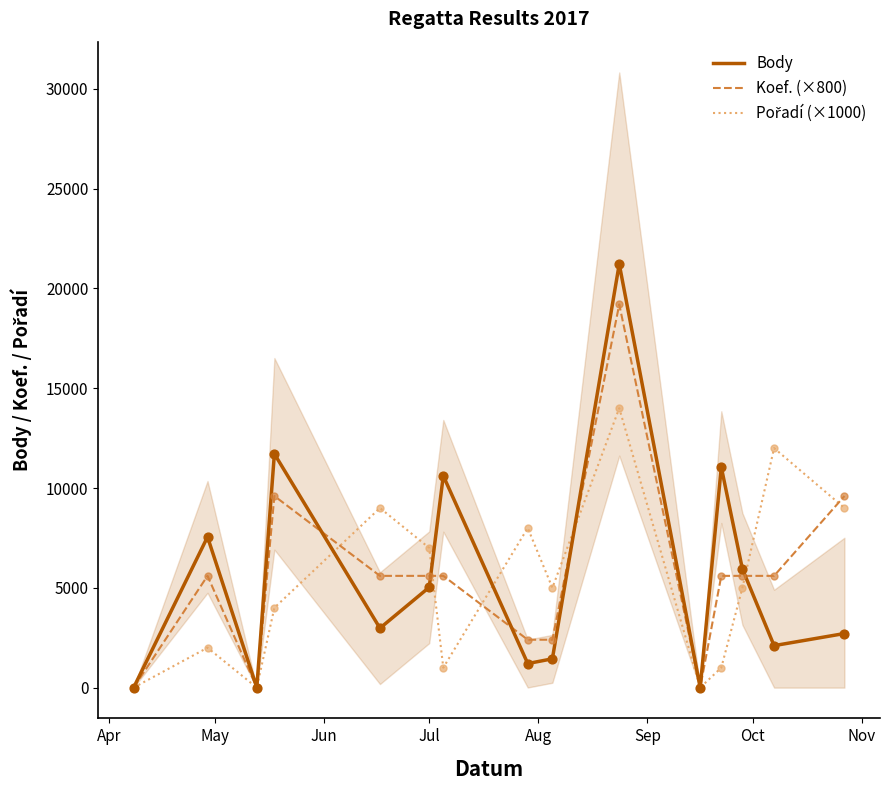

Is the value of Koef. (×800) at 12 greater than the value of Pořadí (×1000) at 14?

No